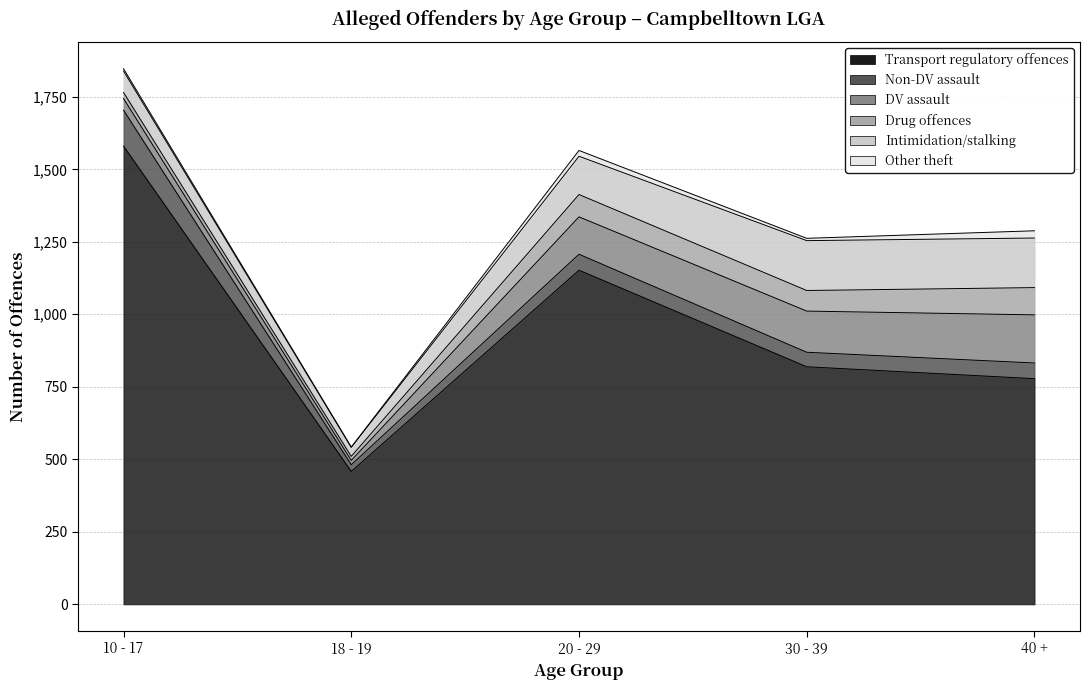

The Drug offences series shows 104 at 20 - 29. True or false?

False